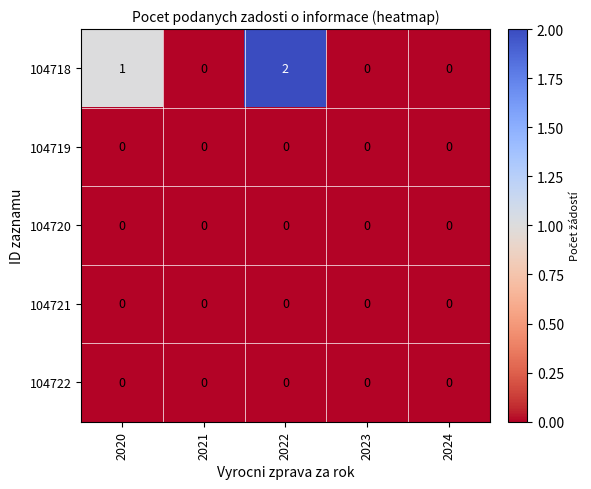

At which category does the chart reach its peak across all series?

2022